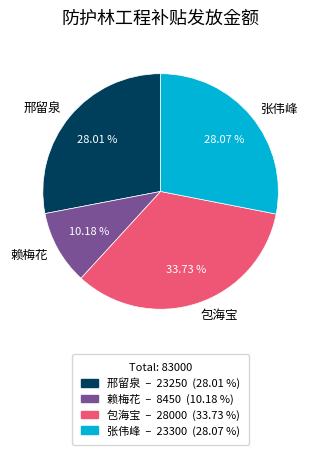

To the nearest percent, what is the combined percentage of 赖梅花 and 张伟峰?

38%